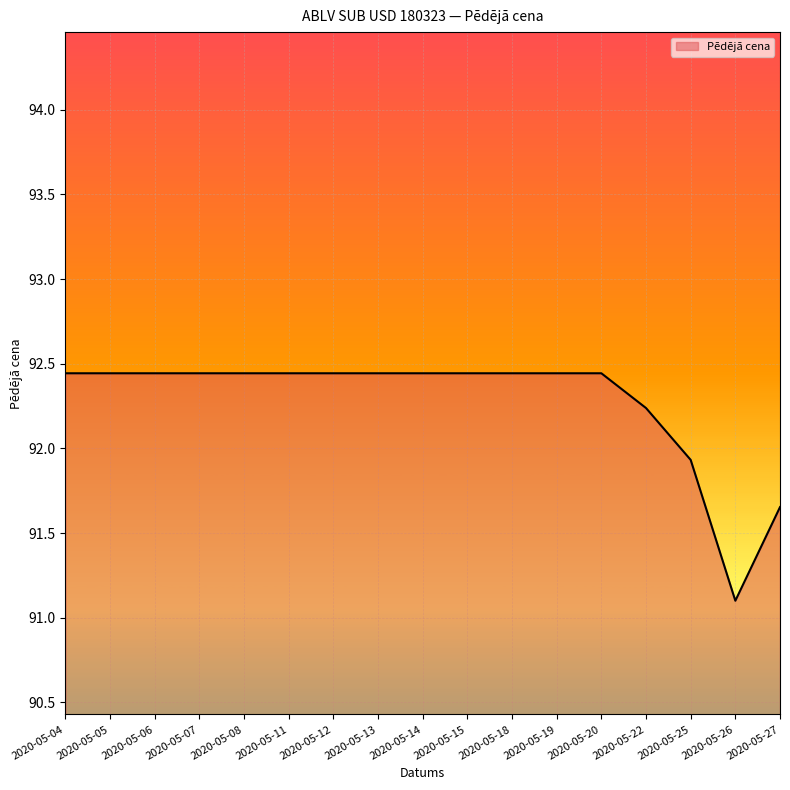

What is the minimum value shown in the chart?

91.1